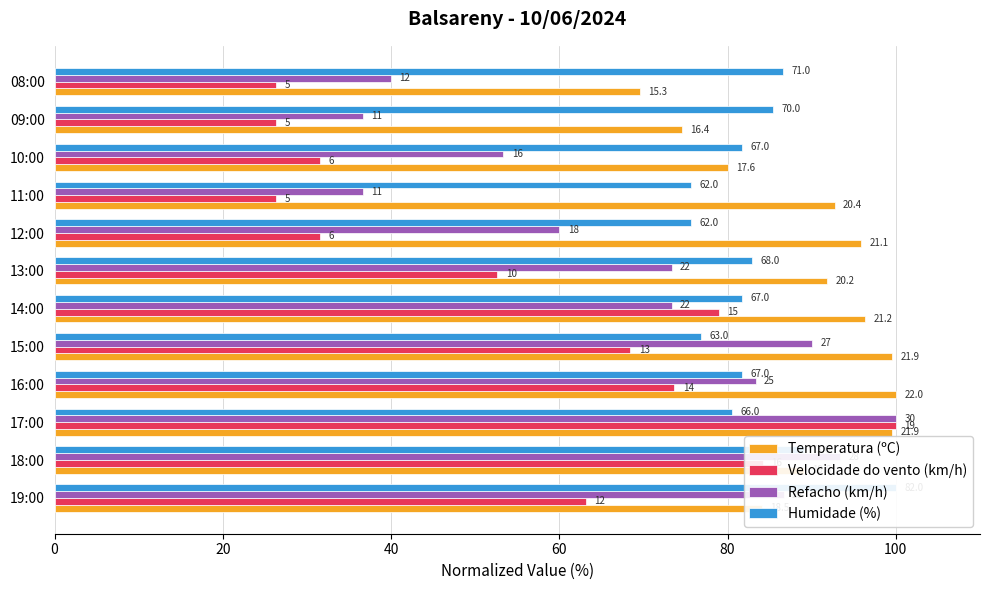

Reading left to right, extract all data points from this chart.

Temperatura (ºC): 84.1	89.1	99.5	100.0	99.5	96.4	91.8	95.9	92.7	80.0	74.5	69.5
Velocidade do vento (km/h): 63.2	84.2	100.0	73.7	68.4	78.9	52.6	31.6	26.3	31.6	26.3	26.3
Refacho (km/h): 86.7	93.3	100.0	83.3	90.0	73.3	73.3	60.0	36.7	53.3	36.7	40.0
Humidade (%): 100.0	89.0	80.5	81.7	76.8	81.7	82.9	75.6	75.6	81.7	85.4	86.6